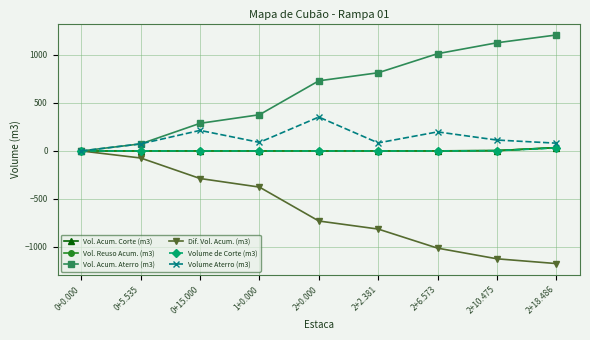

Is this an area chart (filled region under the line)?

No